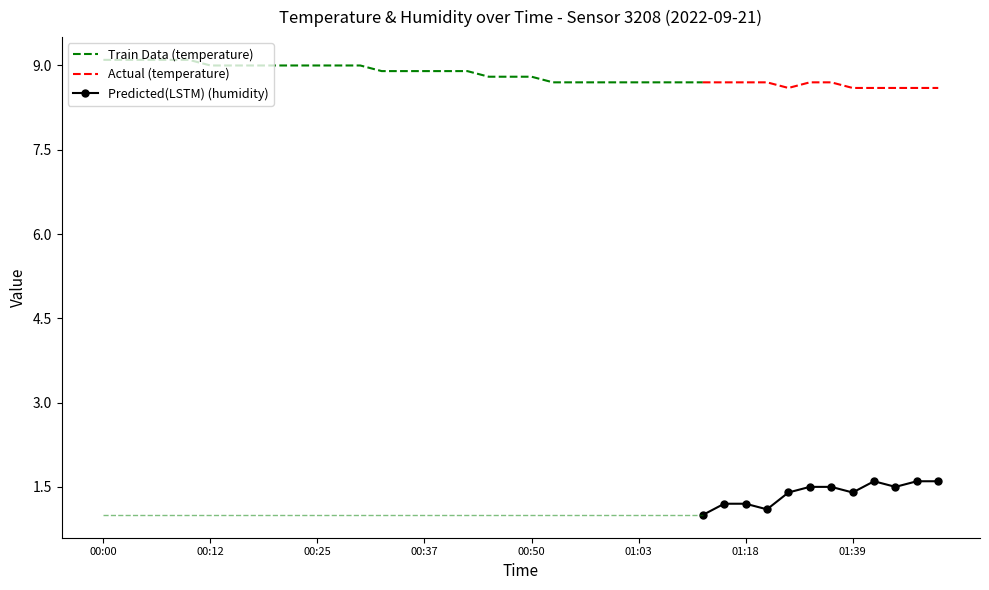

Count the humidity values in the range 1 to 2.

40